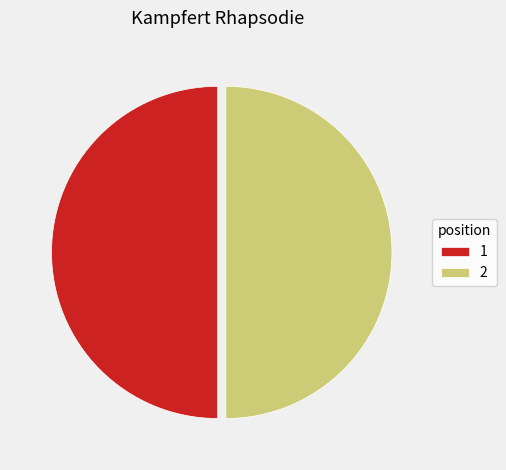

Is the sum of 2 and 1 greater than half?

Yes